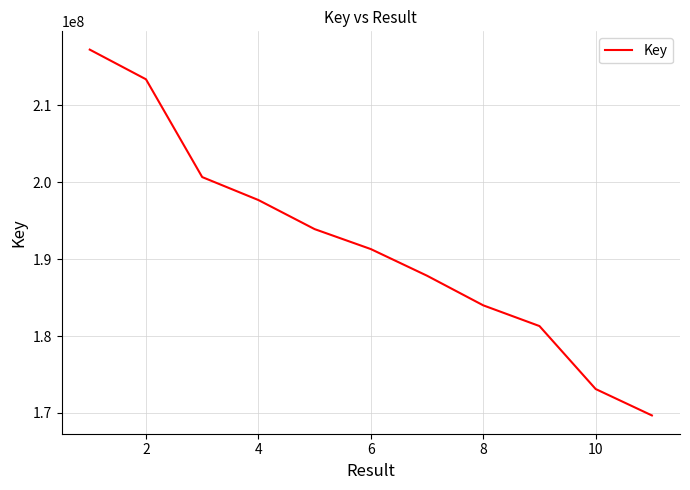

What is the maximum value shown in the chart?

217216281